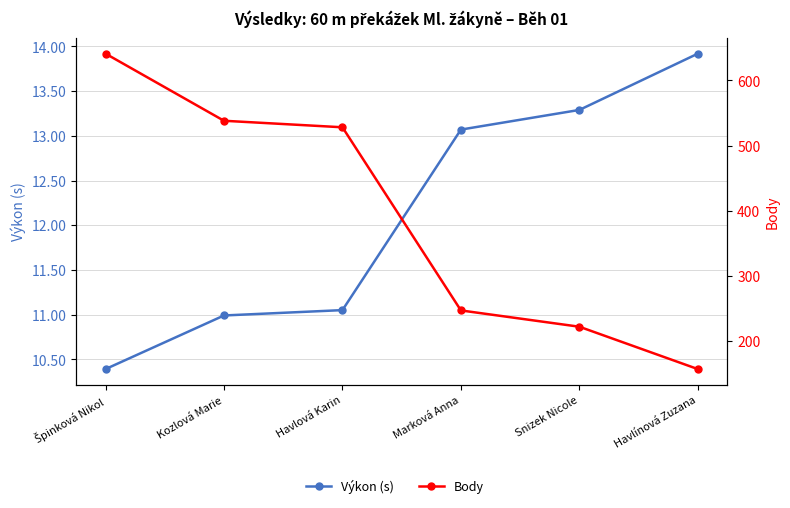

Which series has the largest total across all categories?

Body